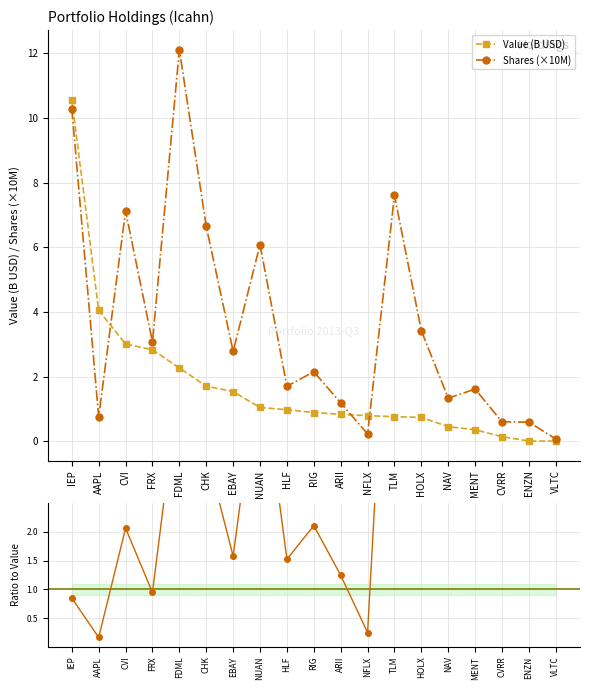

What is the highest value of the Shares (×10M) series?

12.1